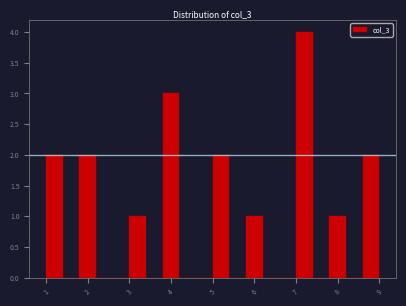

Reading left to right, list every bar in this chart as the range it spans on the x-axis followed by its height. The values are not printed on the chart, so give them approximately, as read against the axis.

1.0 to 1.4: 2
1.4 to 1.8: 0
1.8 to 2.2: 2
2.2 to 2.6: 0
2.6 to 3.0: 0
3.0 to 3.4: 1
3.4 to 3.8: 0
3.8 to 4.2: 3
4.2 to 4.6: 0
4.6 to 5.0: 0
5.0 to 5.4: 2
5.4 to 5.8: 0
5.8 to 6.2: 1
6.2 to 6.6: 0
6.6 to 7.0: 0
7.0 to 7.4: 4
7.4 to 7.8: 0
7.8 to 8.2: 1
8.2 to 8.6: 0
8.6 to 9.0: 2